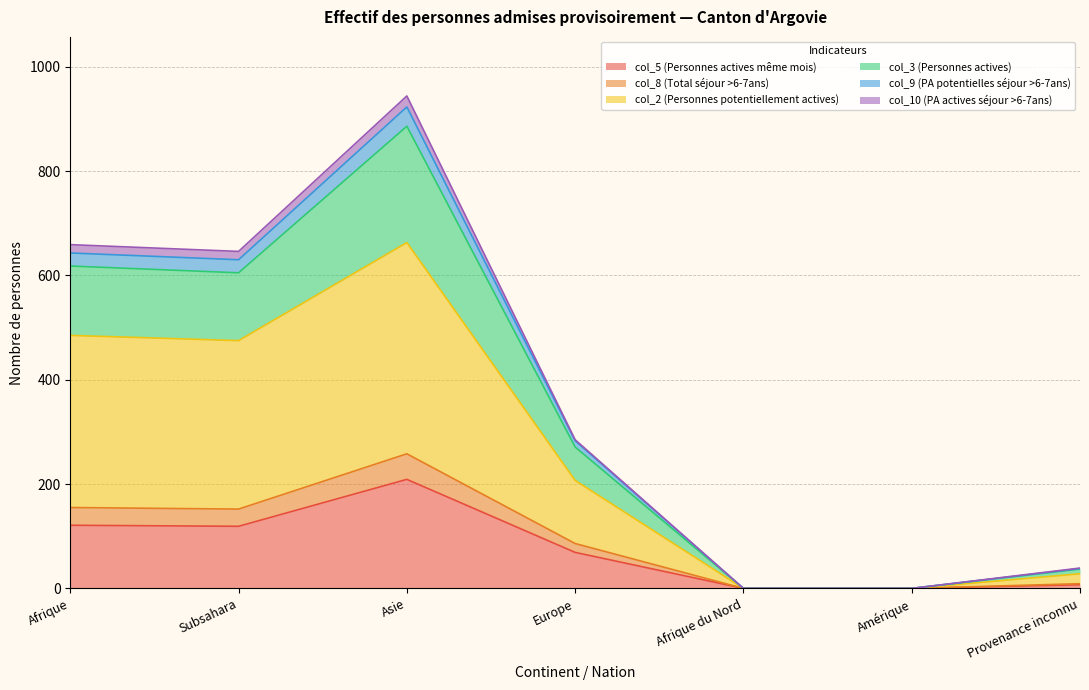

The col_5 (Personnes actives même mois) series shows 97 at Amérique. True or false?

False